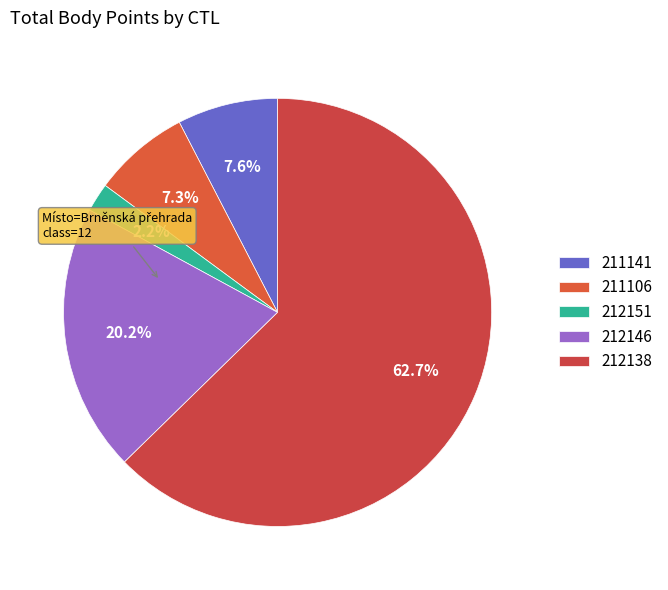

The 212146 slice represents 20% of the pie. True or false?

True